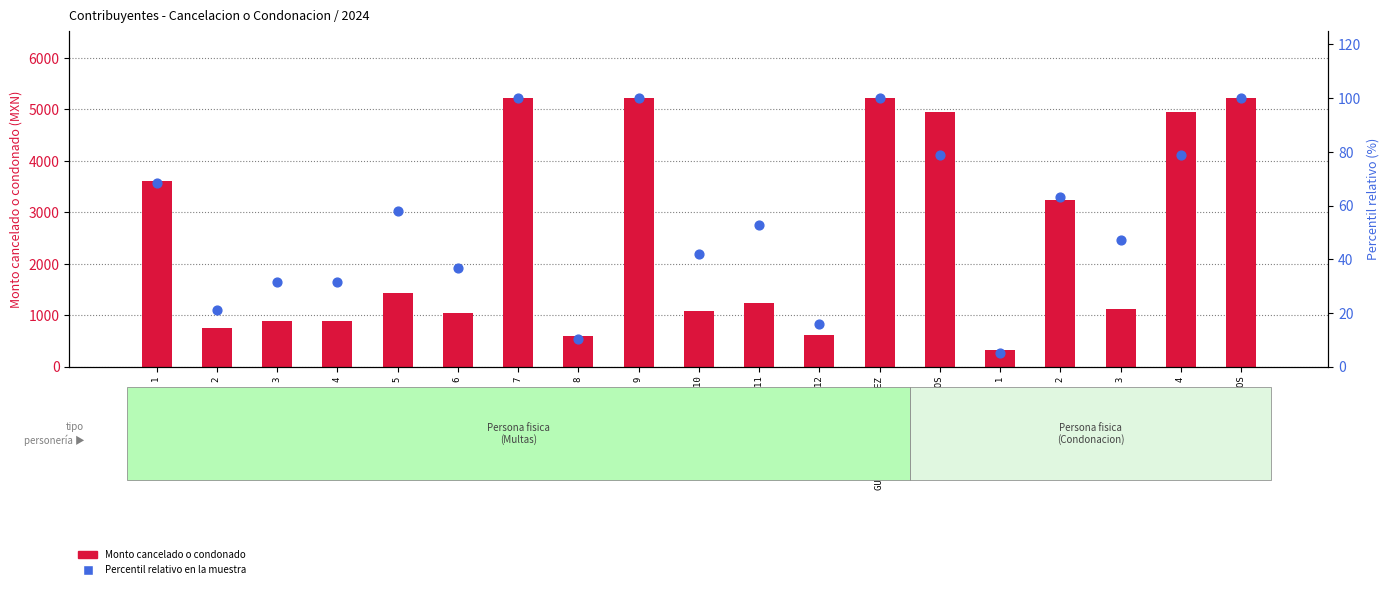

At how many categories does at least one series exceed 1768?

8